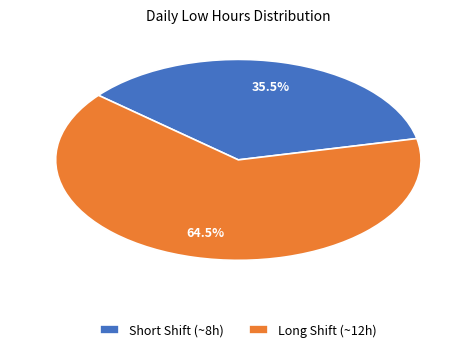

What is the ratio of the value at Long Shift (~12h) to the value at Short Shift (~8h)?

1.8